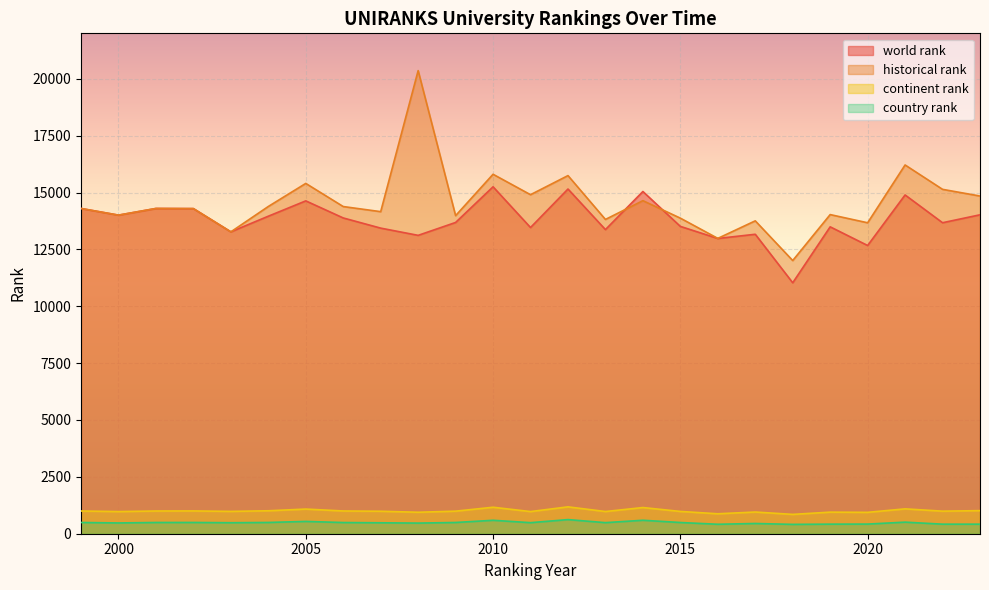

Where is the first local maximum for world rank?

2001